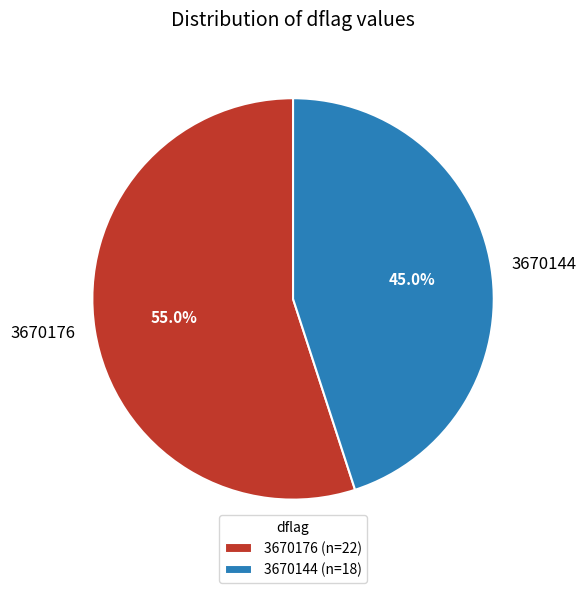

Does 3670176 account for over 50% of the chart?

Yes